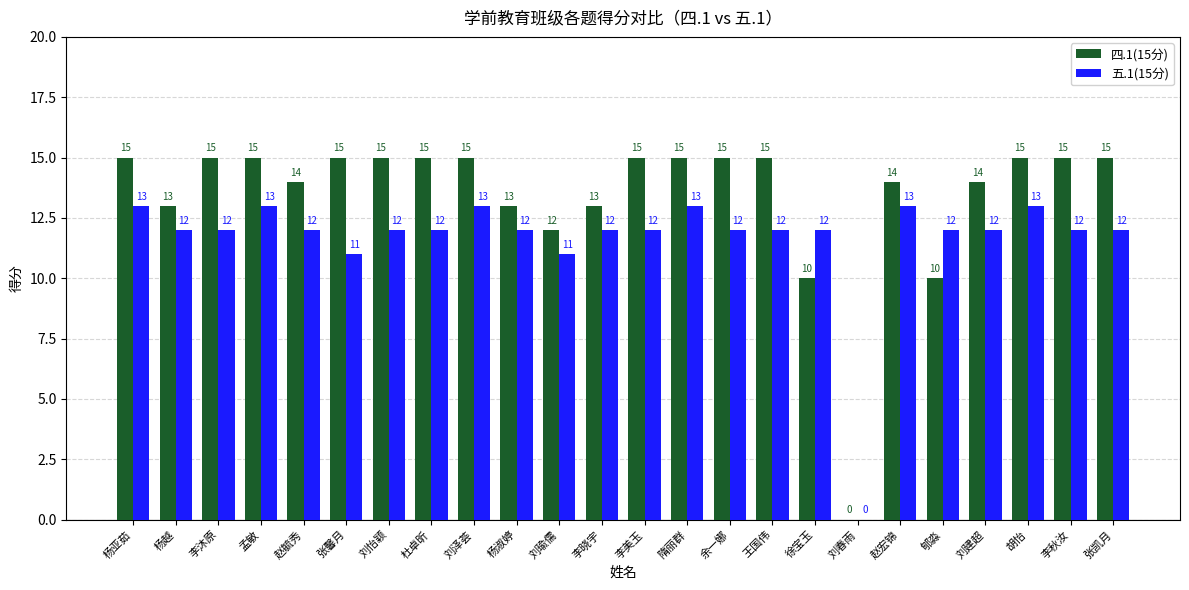

Where does the 五.1(15分) series first go above 12?

杨亚茹